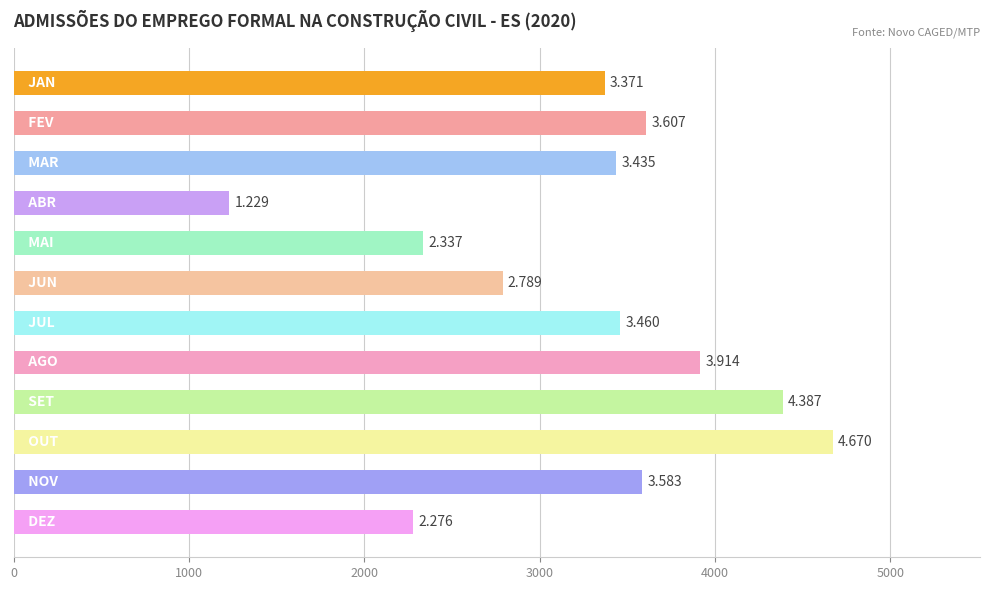

How many bars are there in total?

12